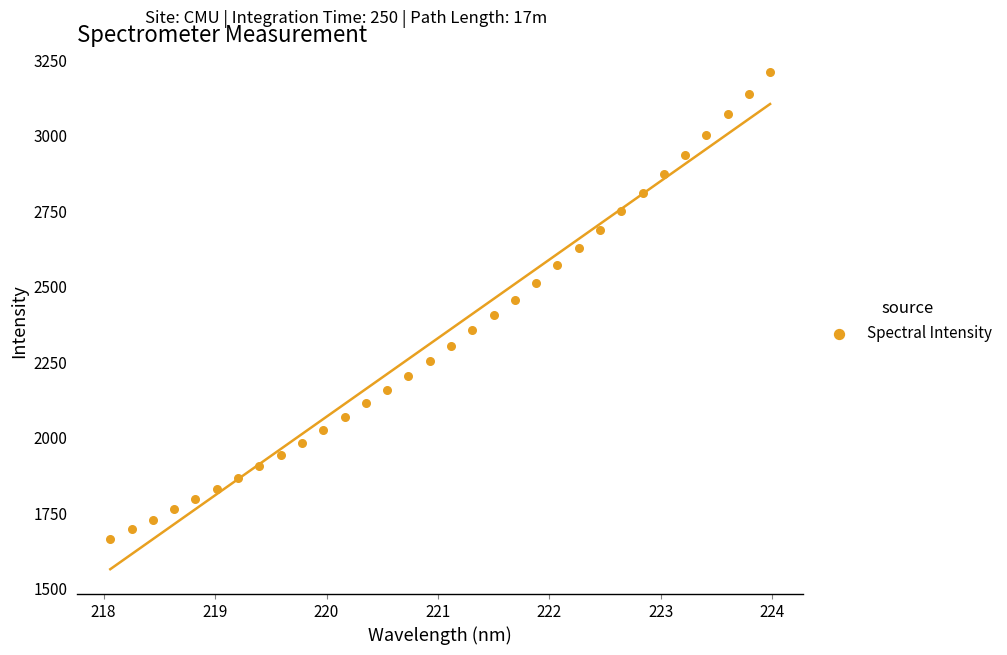

What is the range of Y values (max minus min)?

1545.8